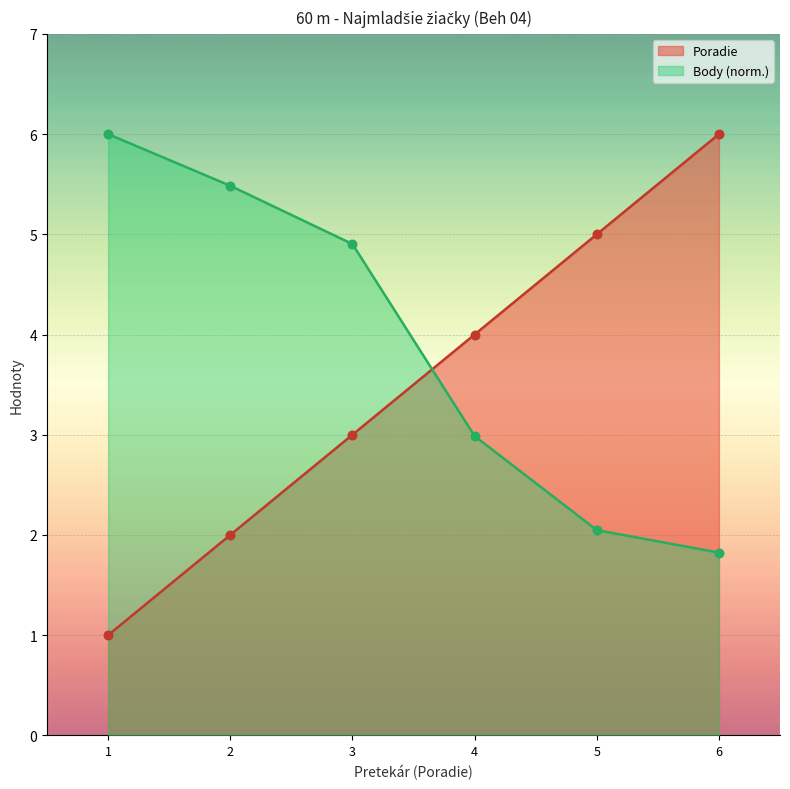

What are all the series names shown in the legend?

Poradie, Body (norm.)